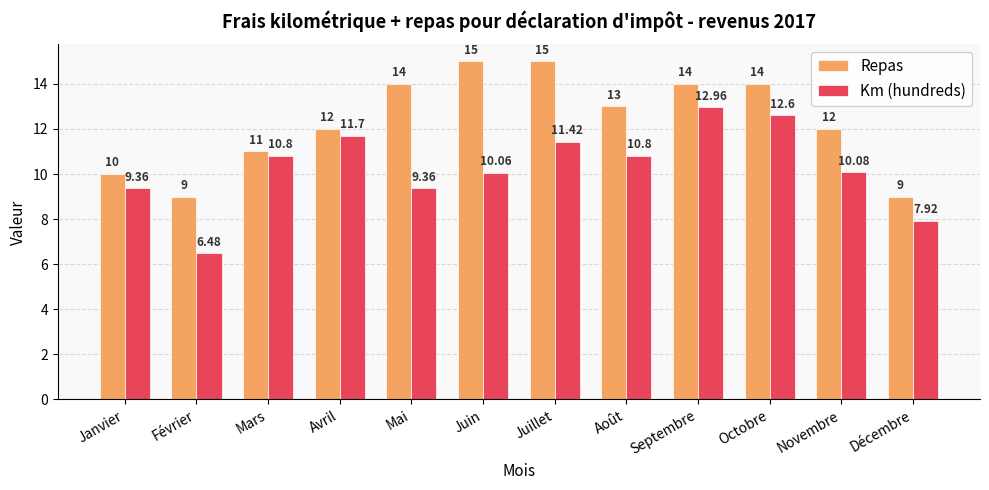

Which series has the largest total across all categories?

Repas